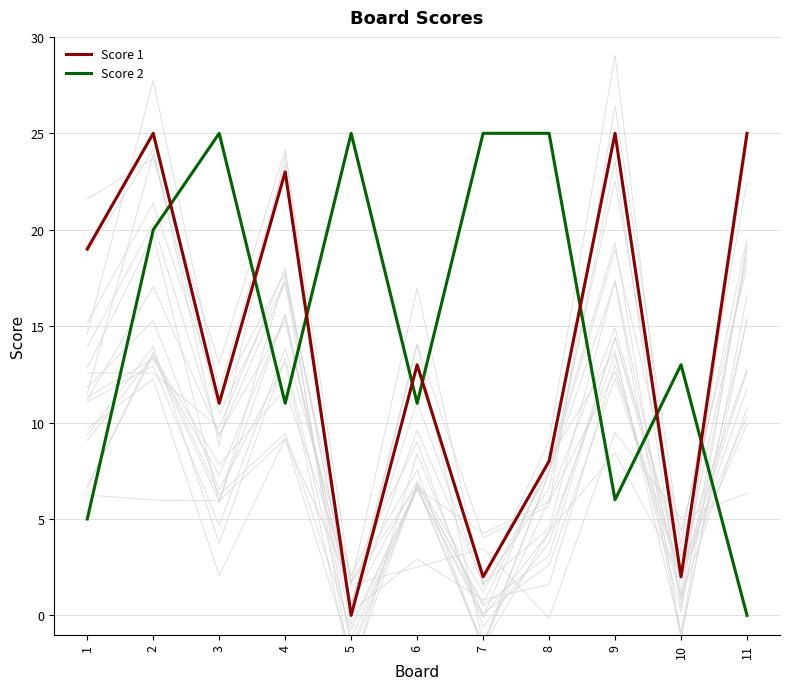

True or false: Score 2 and Score 1 cross at least once.

True